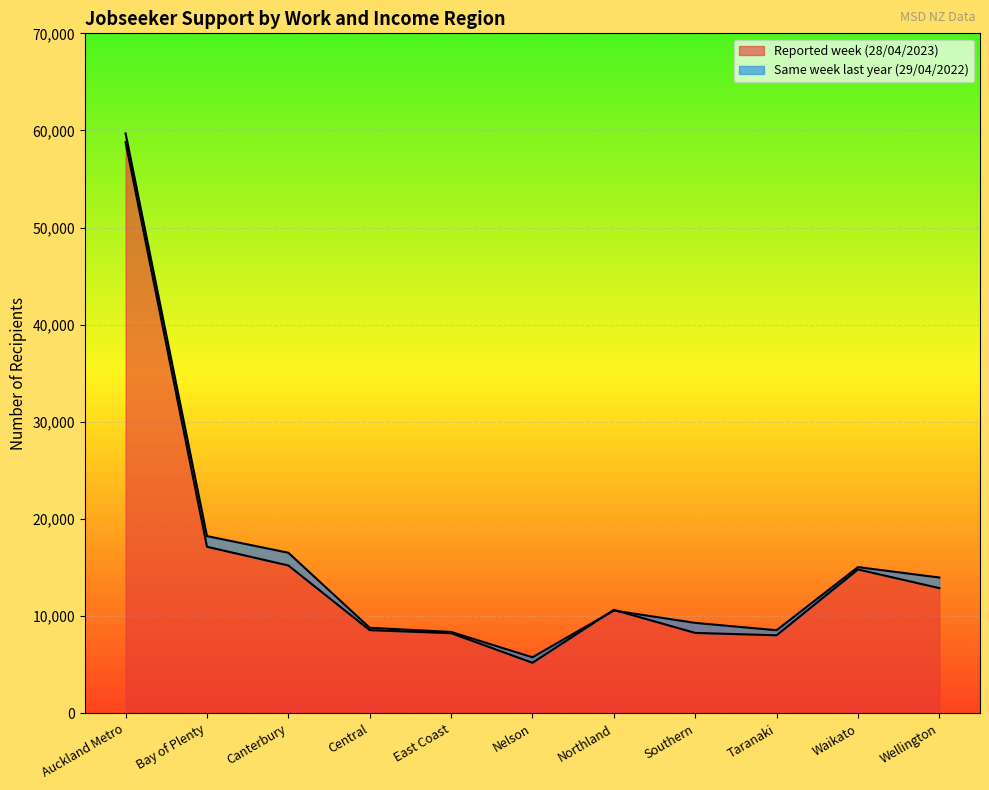

At Central, list the series in order from largest to smallest.

Same week last year (29/04/2022), Reported week (28/04/2023)